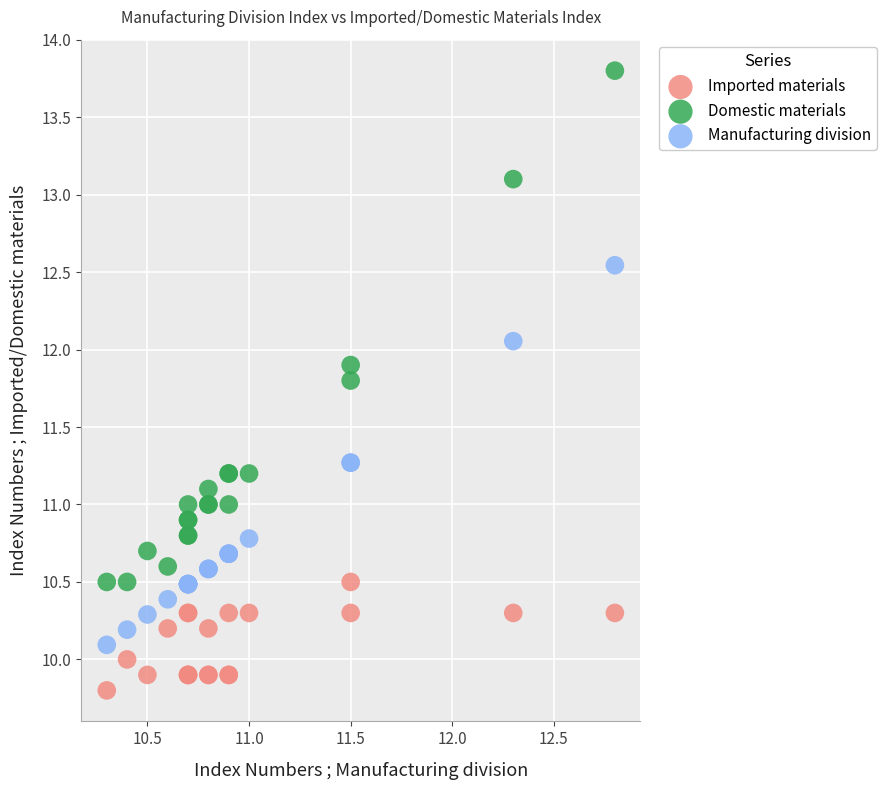

Which series contains the lowest Y value?

Imported materials